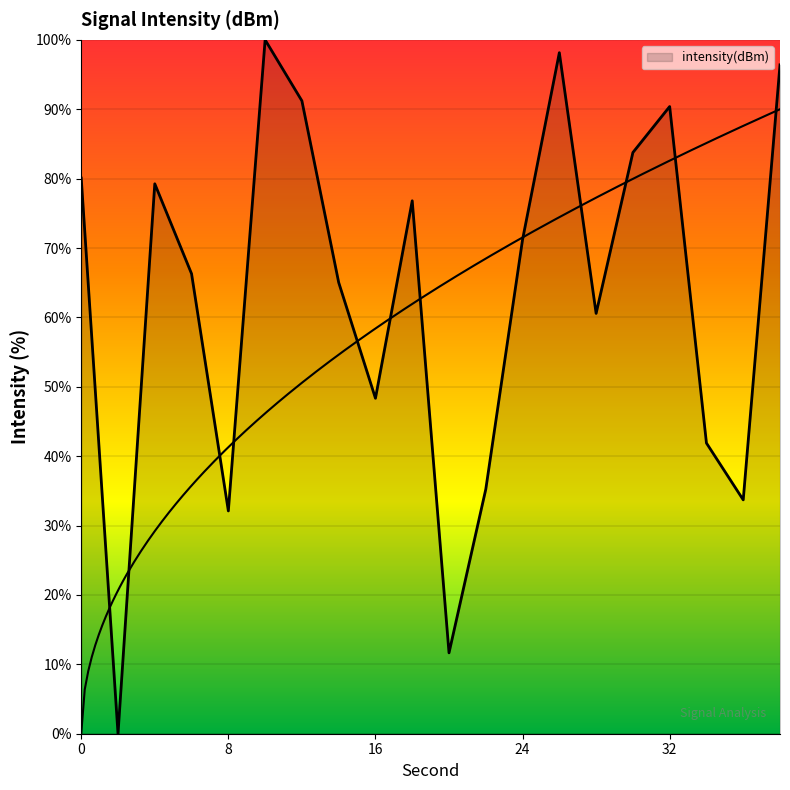

True or false: the data shows 65.6 at 10.

False